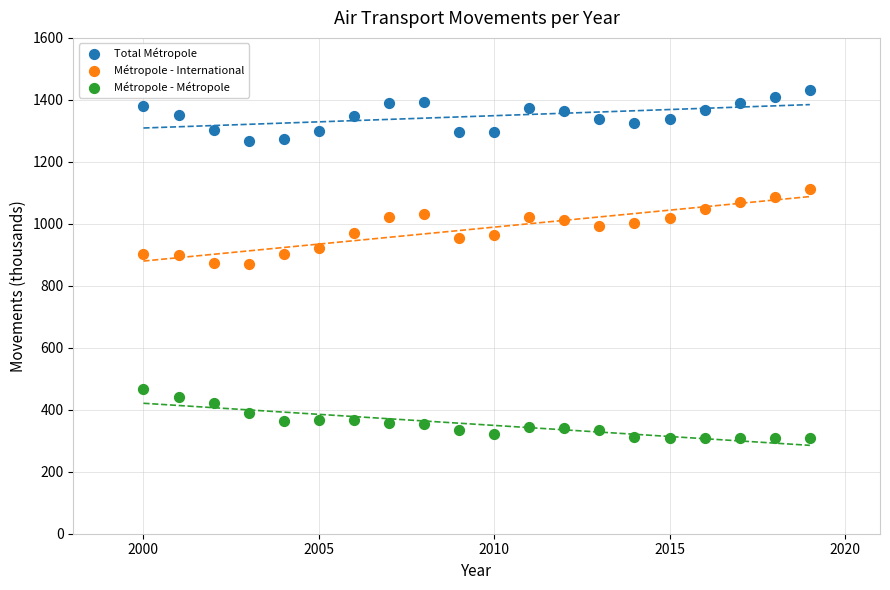

What are all the series names shown in the legend?

Total Métropole, Métropole - International, Métropole - Métropole